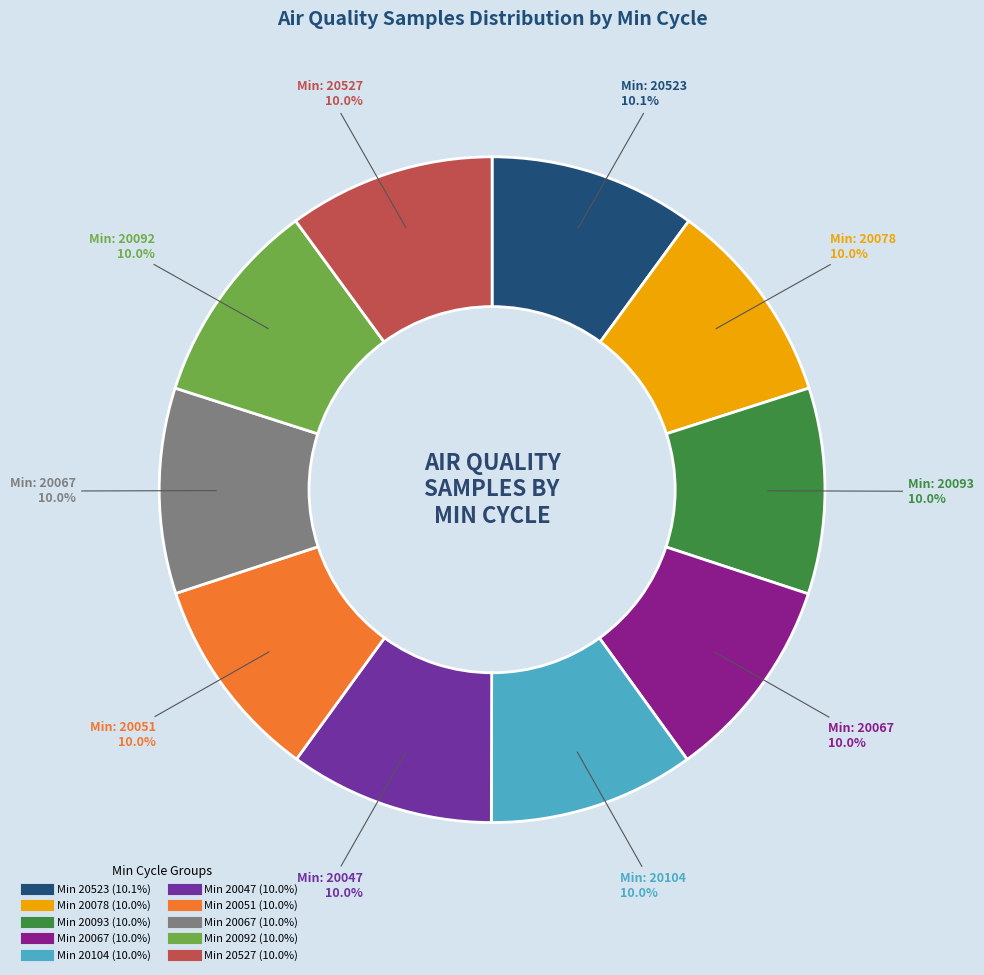

Is there a majority slice in this chart?

No